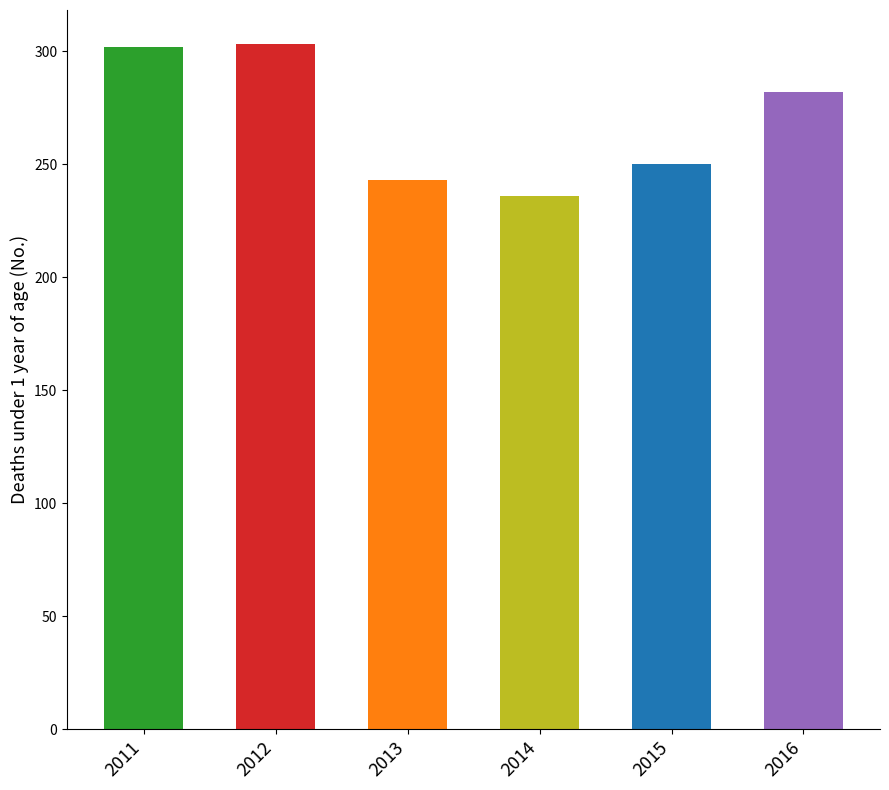

What is the value of the 1st bar from the left?

302